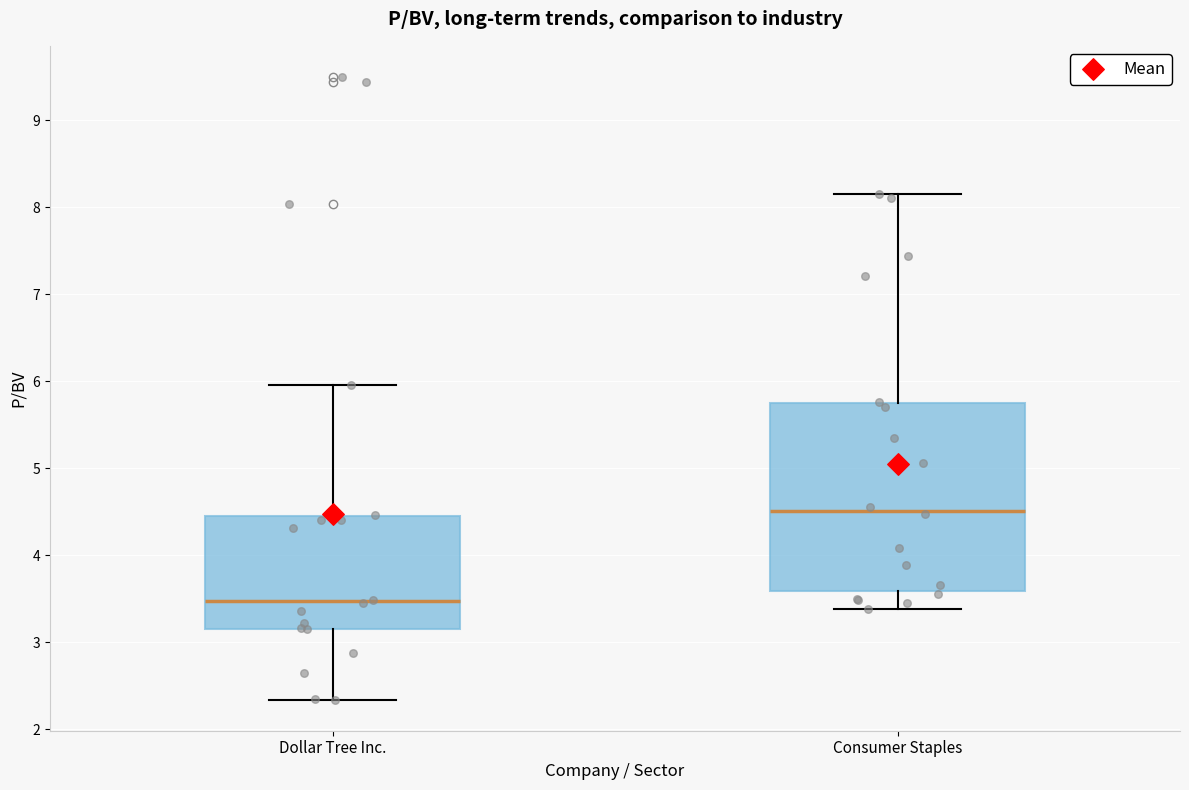

Reading left to right, read every box against the y-axis: the position of its median line, the range the box covers, and the ends of its whiskers. The values are not printed on the chart, so give them approximately, as read against the axis.

Dollar Tree Inc.: median 3.5, box 3.2 to 4.4, whiskers 2.3 to 6.0
Consumer Staples: median 4.5, box 3.6 to 5.7, whiskers 3.4 to 8.2